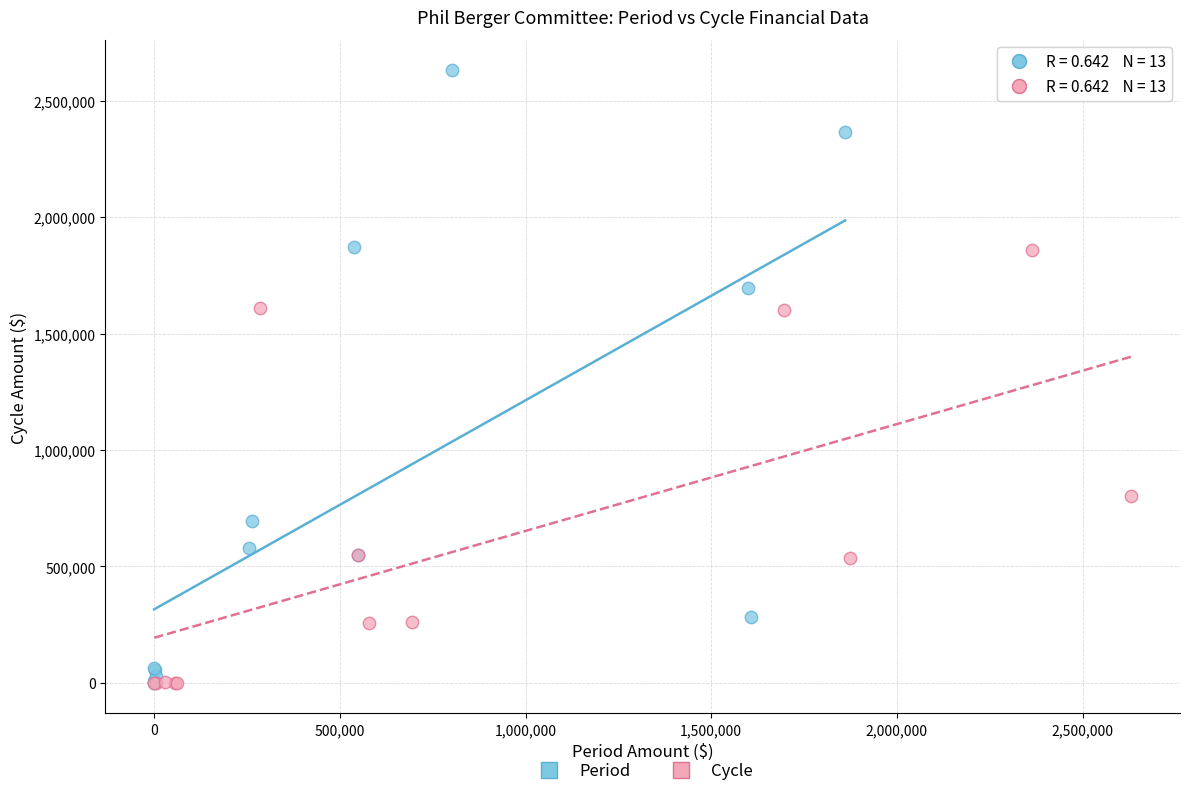

What are all the series names shown in the legend?

Period, Cycle